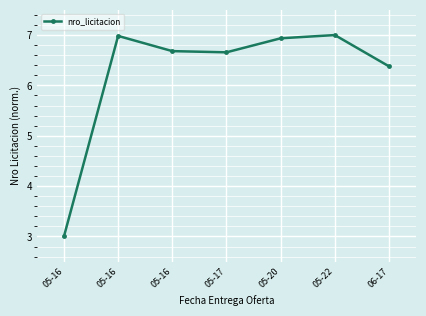

List the labels in order of value, smallest first.

05-16, 06-17, 05-17, 05-16, 05-20, 05-16, 05-22